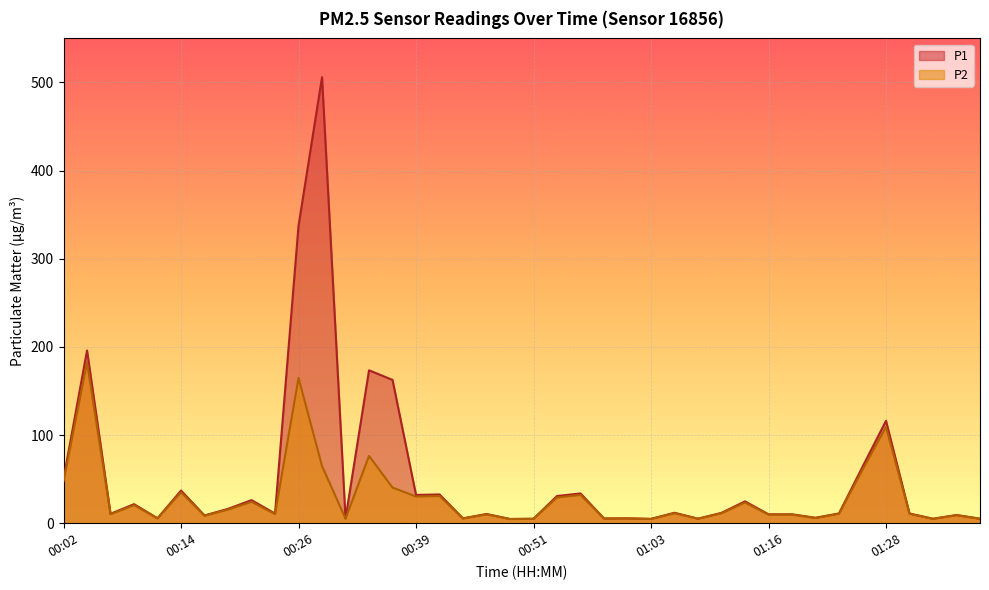

At which category does the chart reach its minimum across all series?

00:49